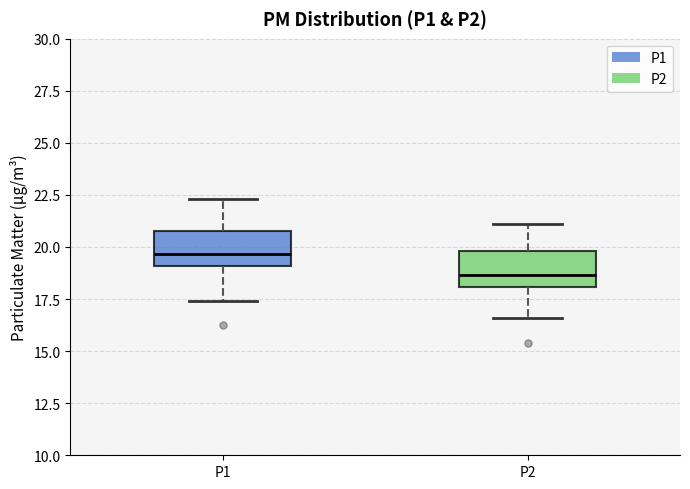

Which box's median line is the lowest?

P2